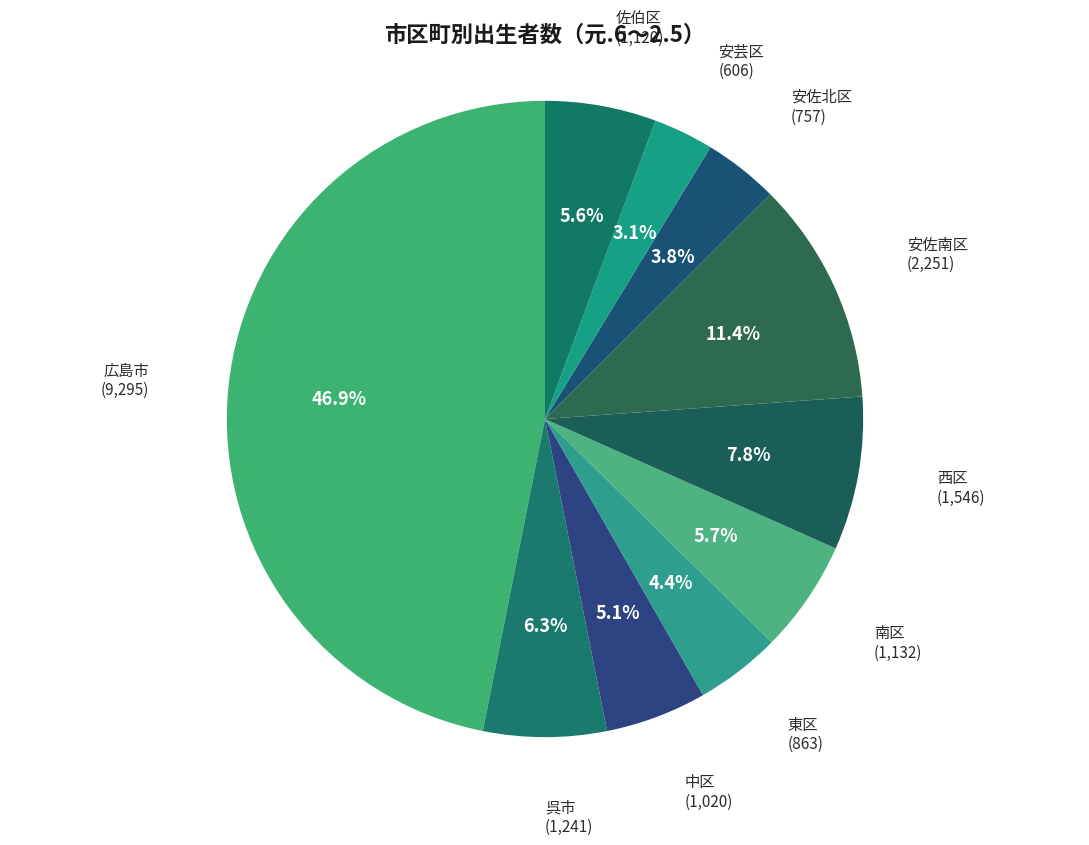

How many segments does this pie chart have?

10